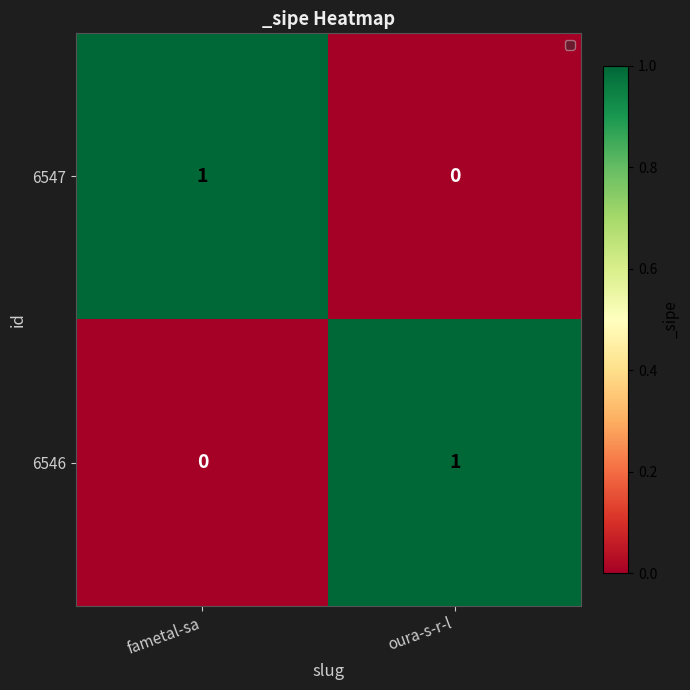

List the labels in order of 6547 value, smallest first.

oura-s-r-l, fametal-sa